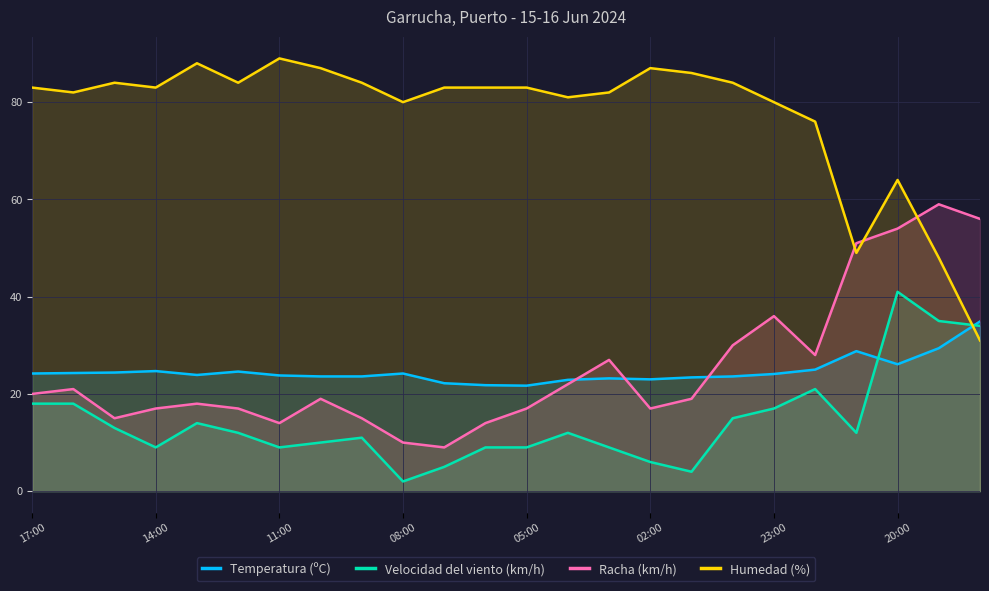

Which series has the widest spread of values?

Humedad (%)